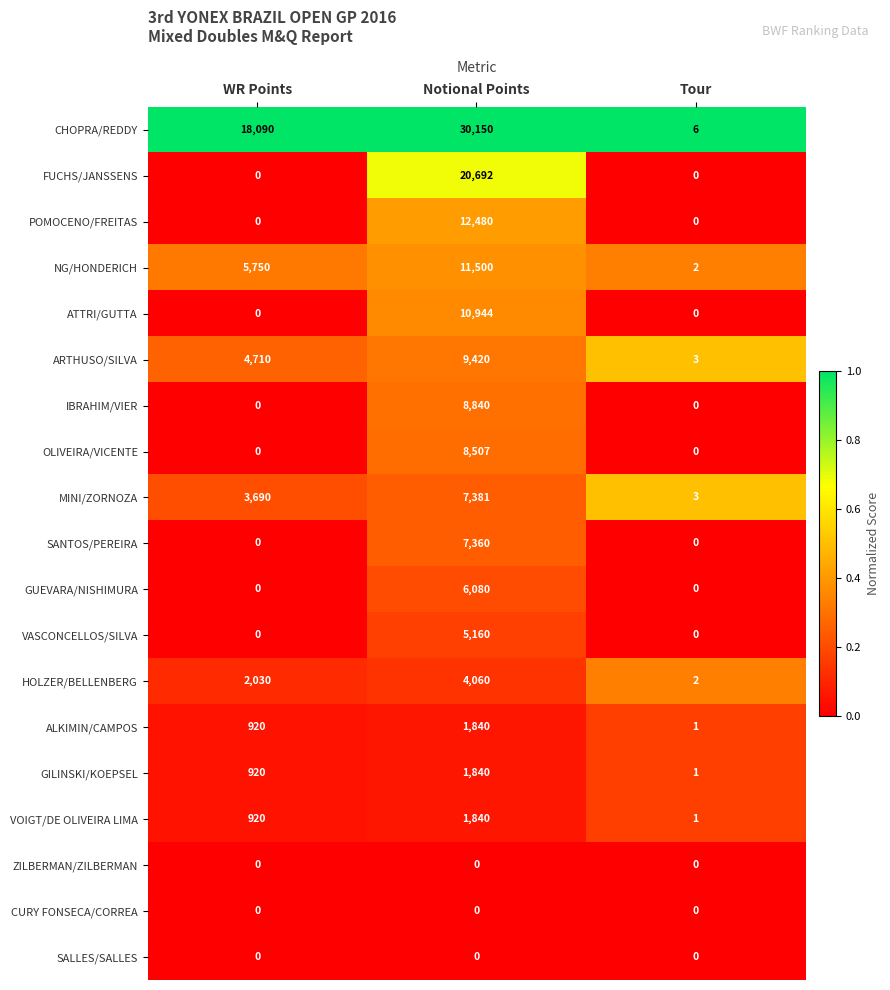

Rank the categories by HOLZER/BELLENBERG value from highest to lowest.

Notional Points, WR Points, Tour